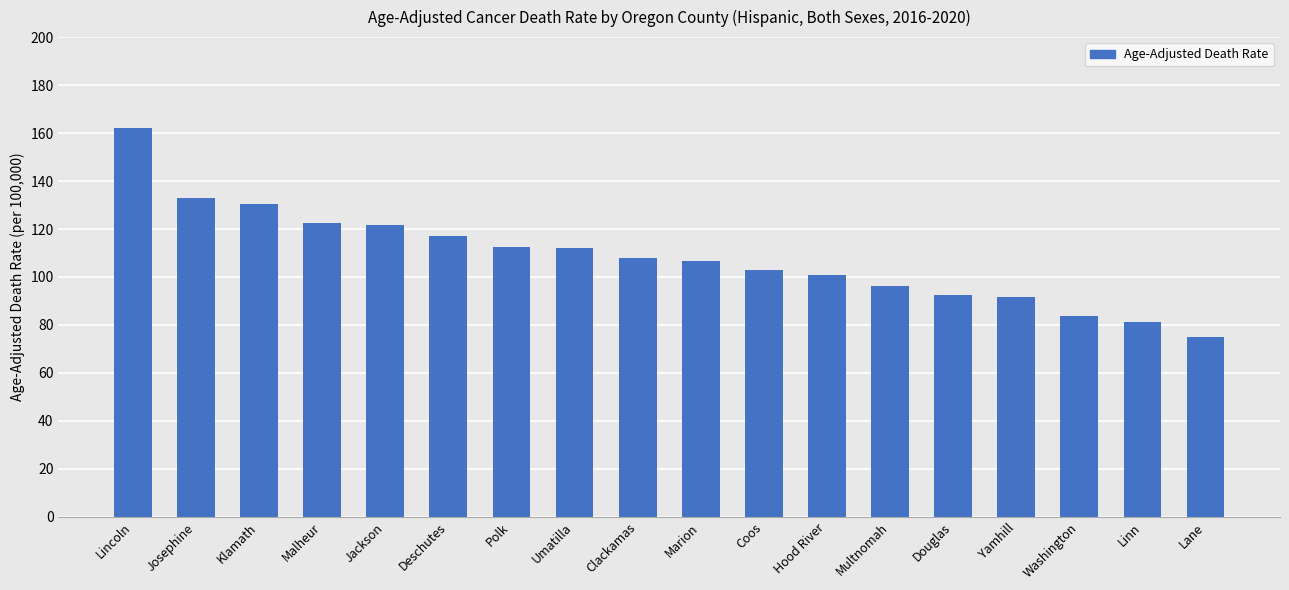

Is it true that the value at Jackson is 121.5?

True